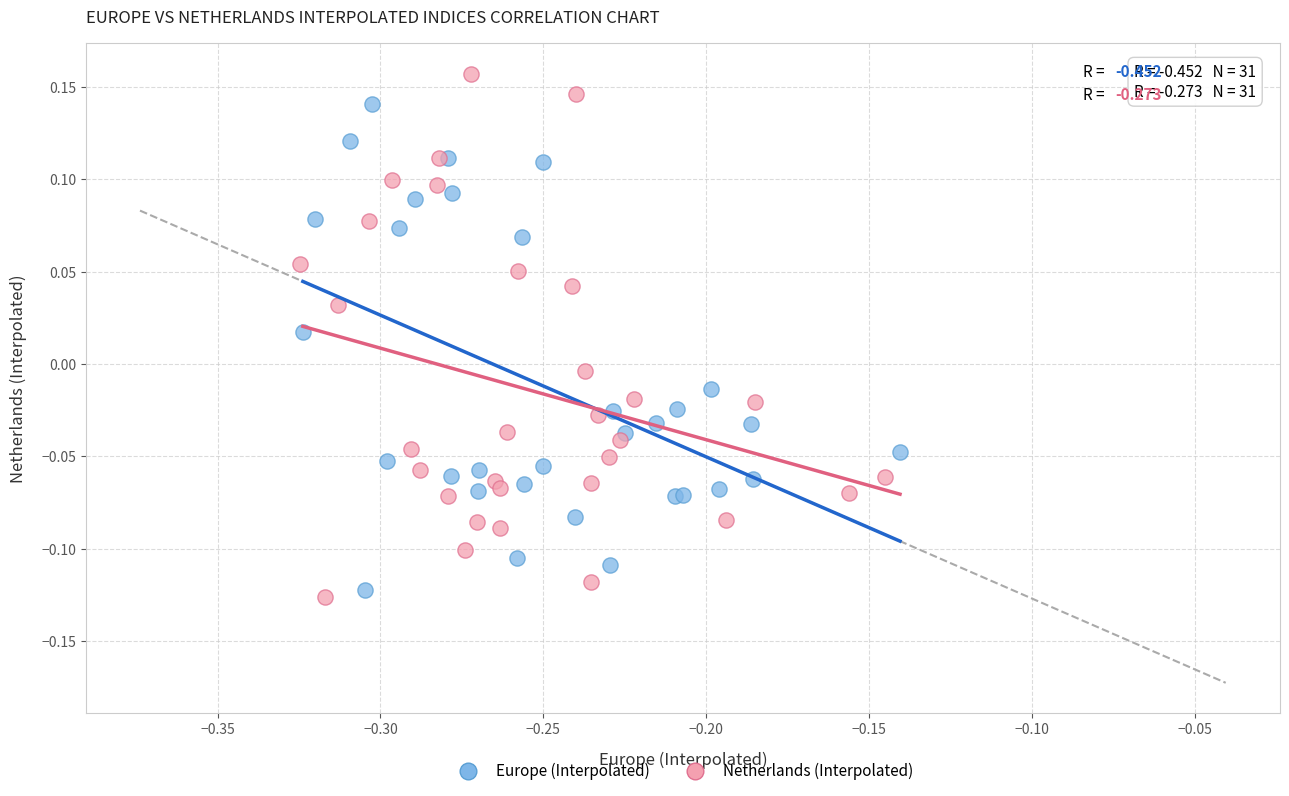

Which series has the largest Y range (max minus min)?

Netherlands (Interpolated)